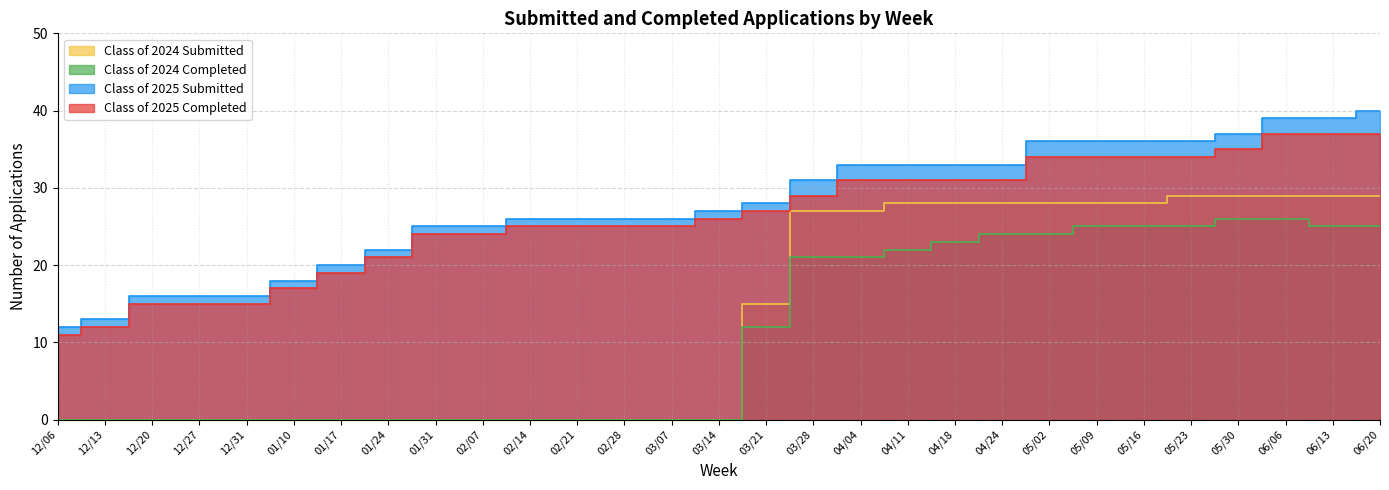

Which series has the largest range (max minus min)?

Class of 2024 Submitted